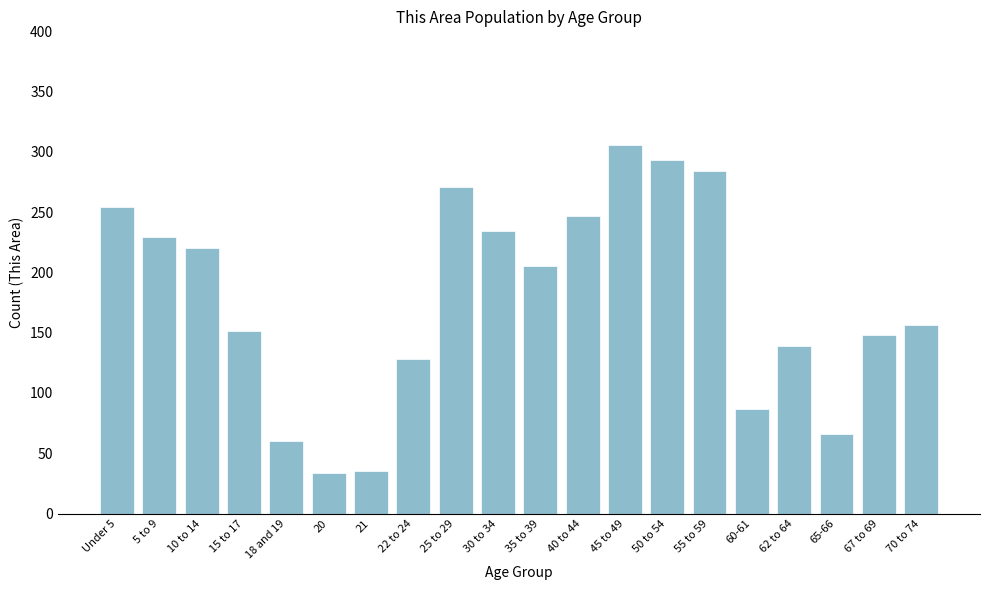

What is the change in value from 21 to 35 to 39?

+170